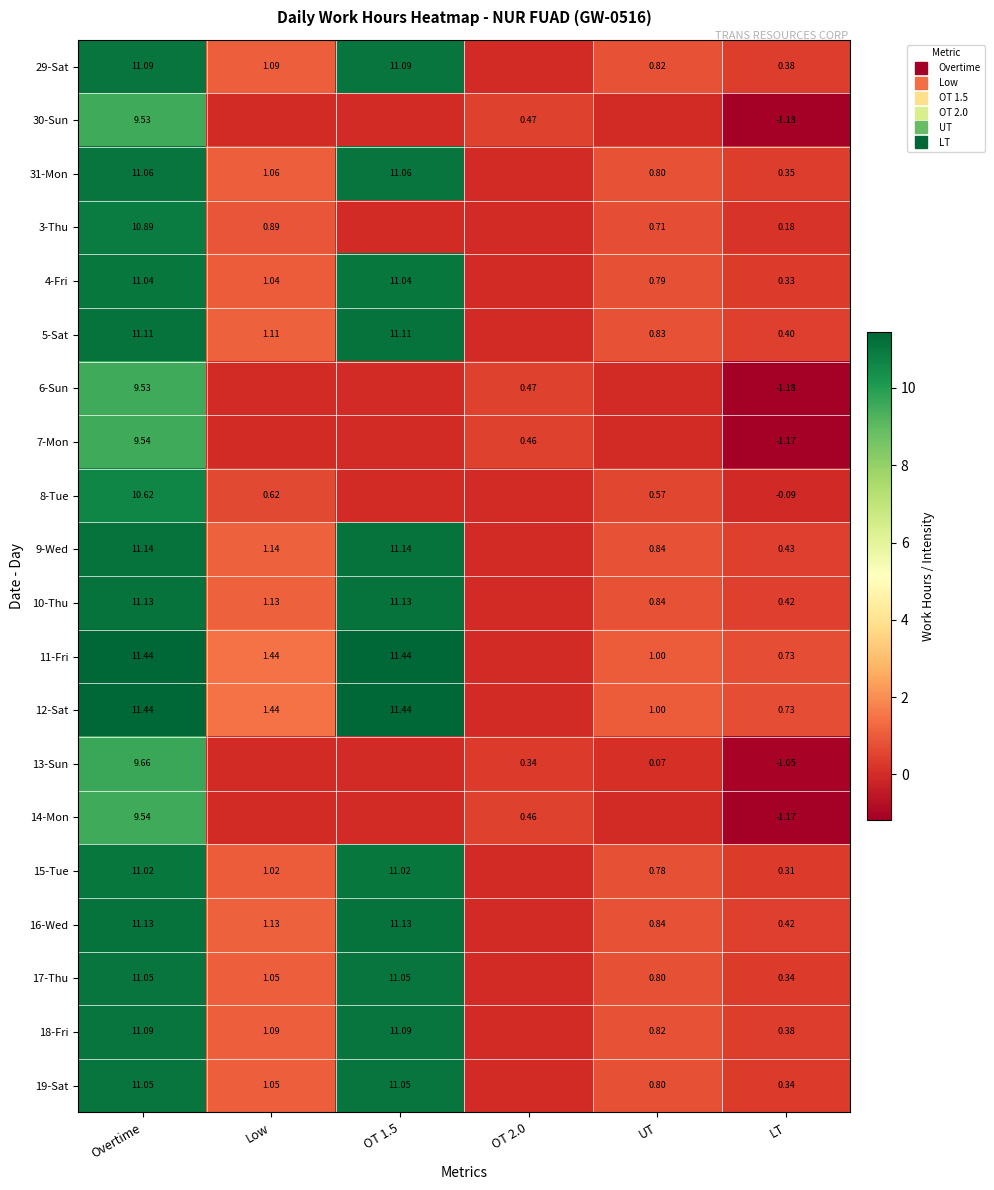

What is the greatest value displayed?

11.4